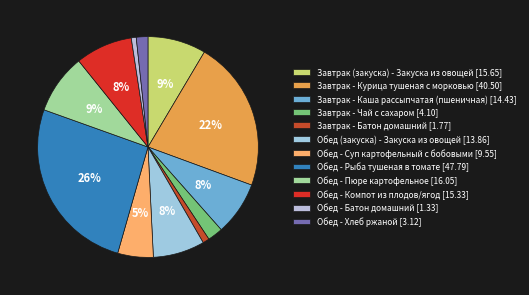

To the nearest percent, what is the difference between the Обед - Хлеб ржаной and Завтрак - Курица тушеная с морковью slice percentages?

20%